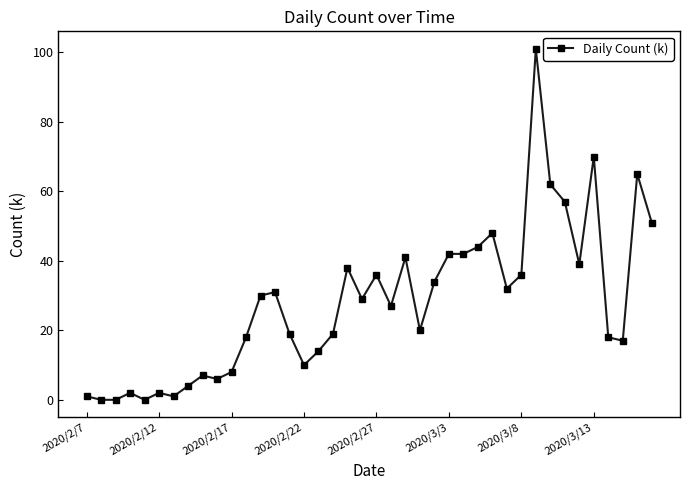

What is the value of the 20th point from the left?

29